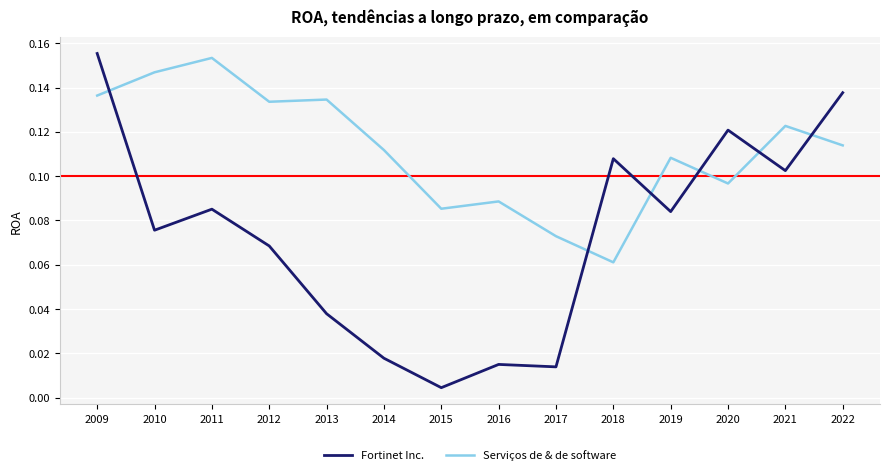

Count the number of categories in the chart.

14